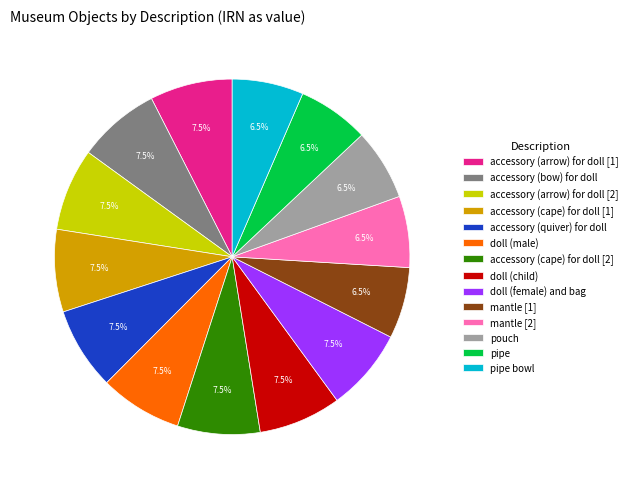

To the nearest percent, what is the average slice percentage?

7%